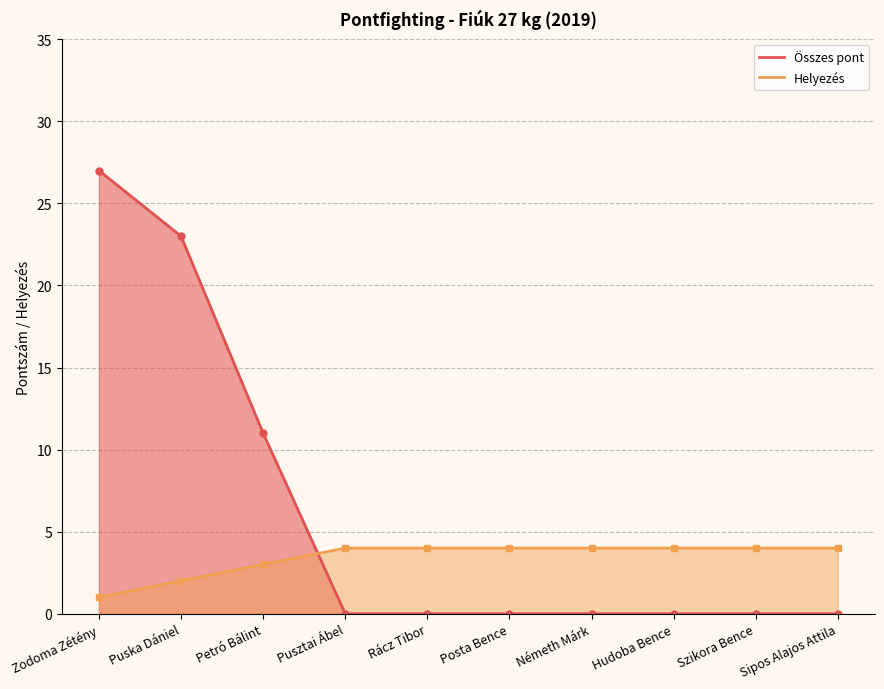

What is the difference between the highest and lowest values at Puska Dániel?

21